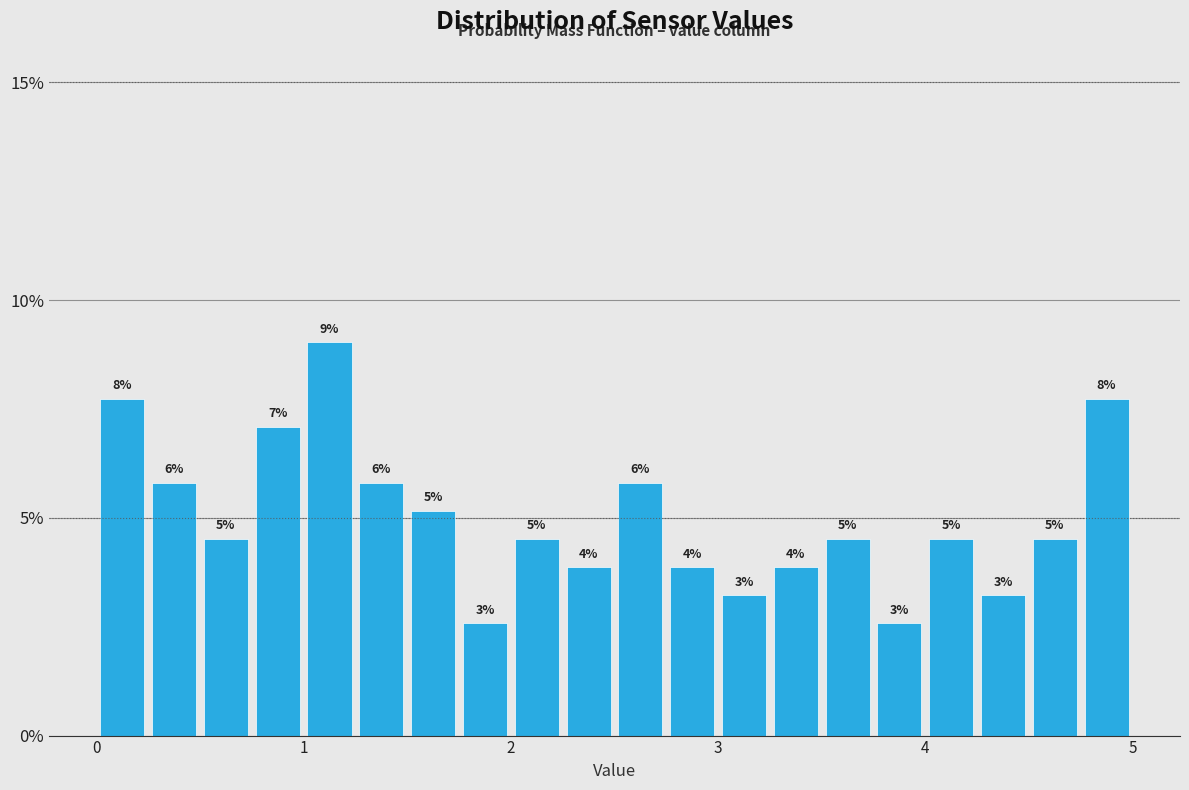

Read against the x-axis, roughly where is the centre of the tallest bar?

1.1